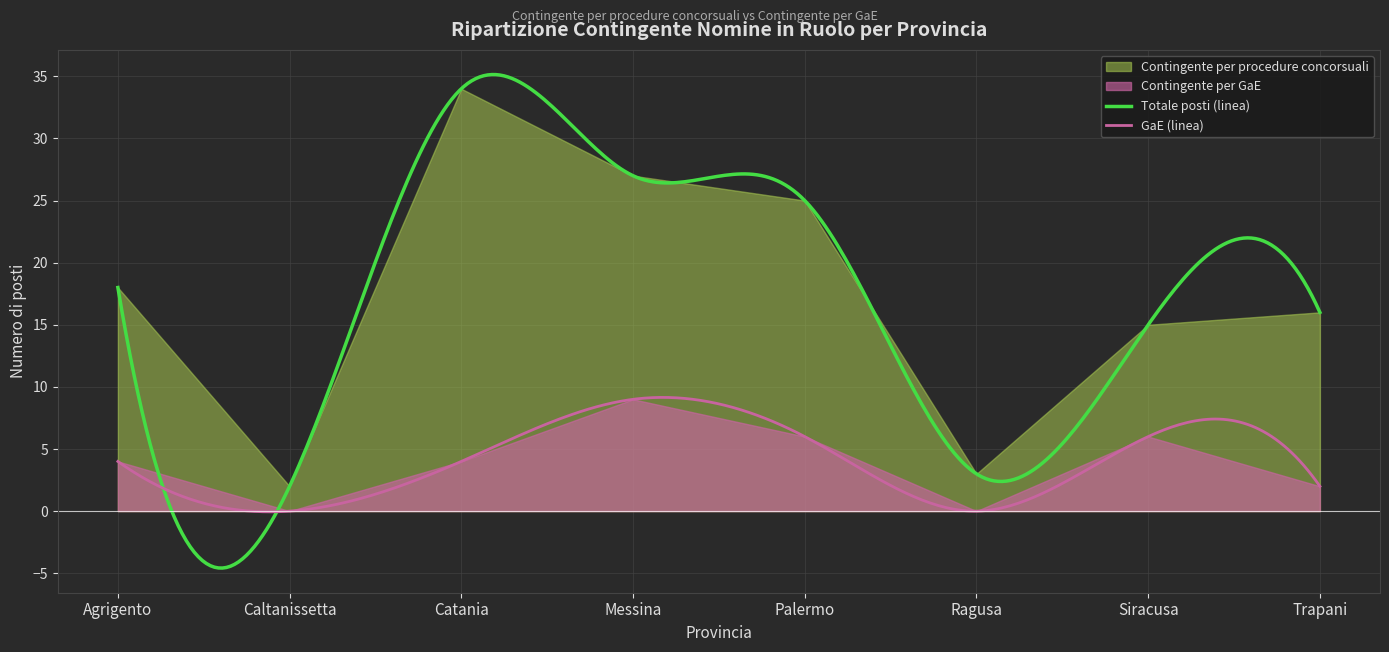

What is the sum of all Contingente per procedure concorsuali values?

109